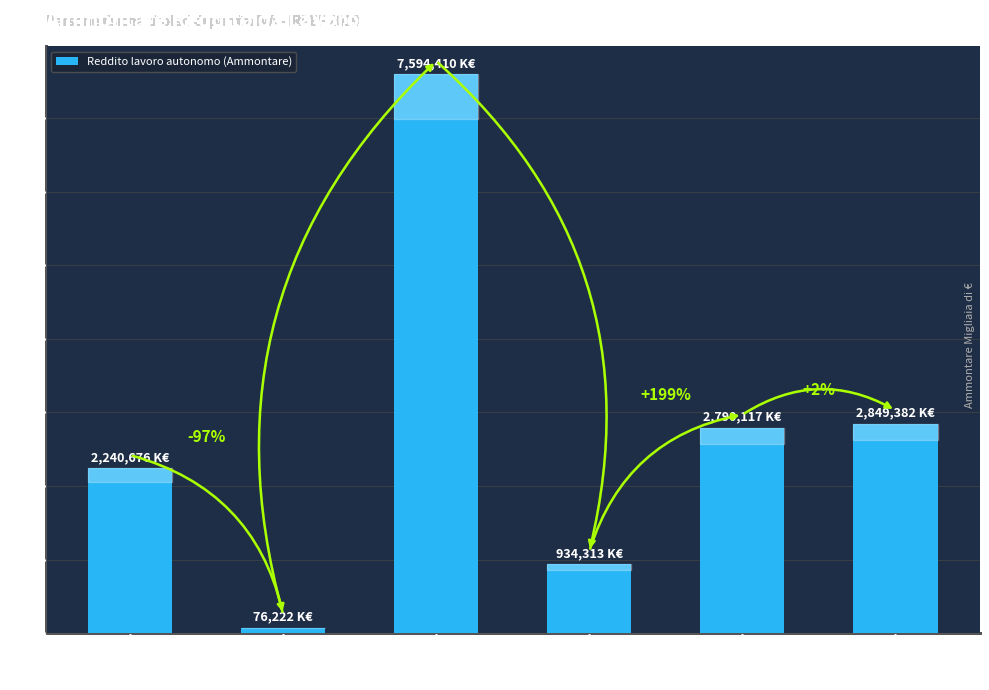

The value at Veneto is 1247406. True or false?

False